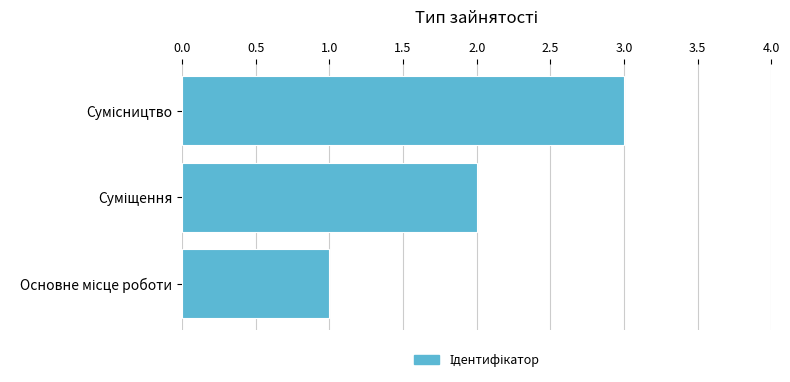

What is the sum of all values?

6